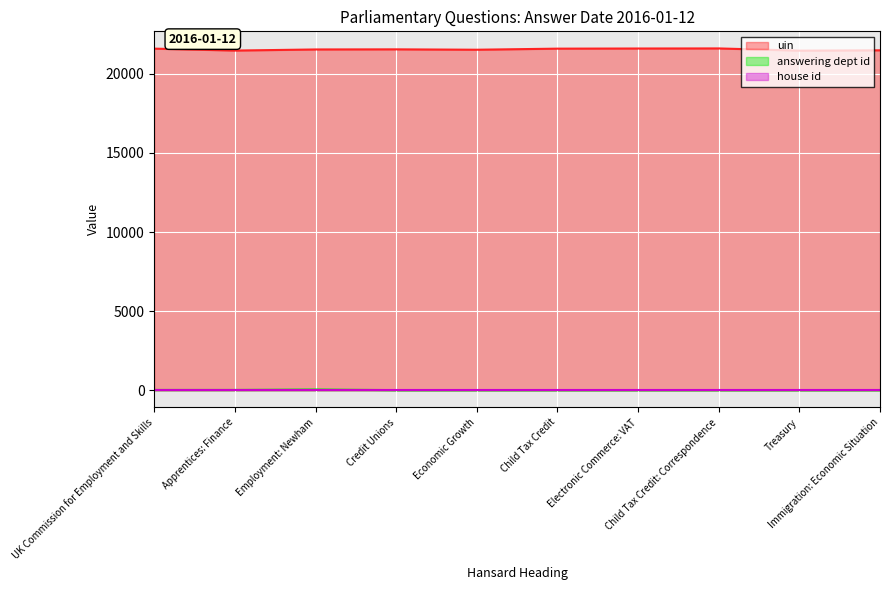

At which label is uin closest to 21526?

Employment: Newham